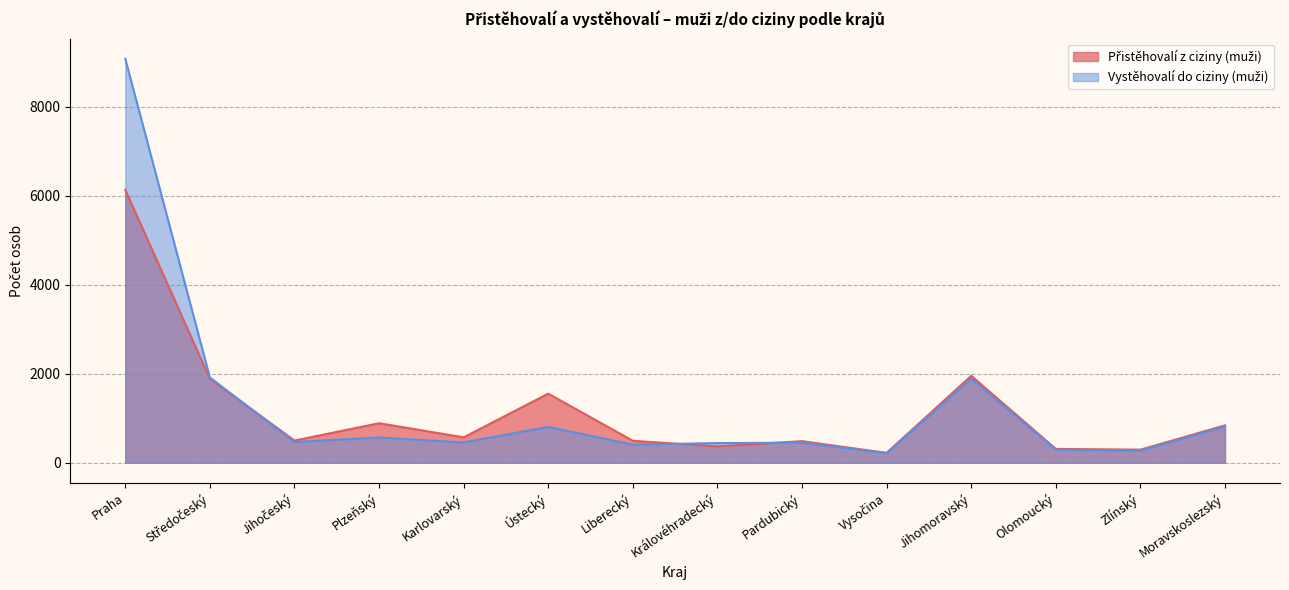

How many lines are shown in the chart?

2